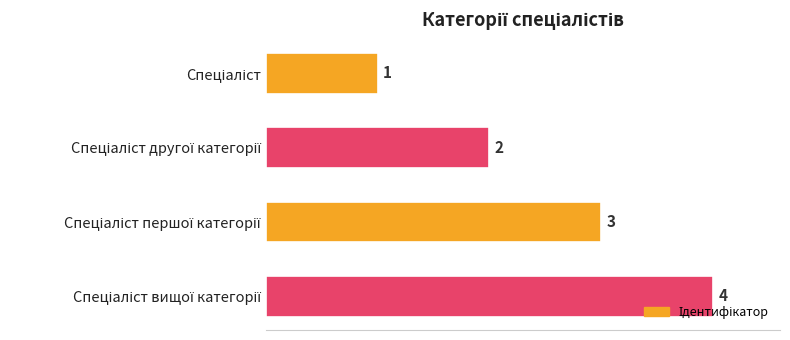

What is the value of the 1st bar from the top?

1